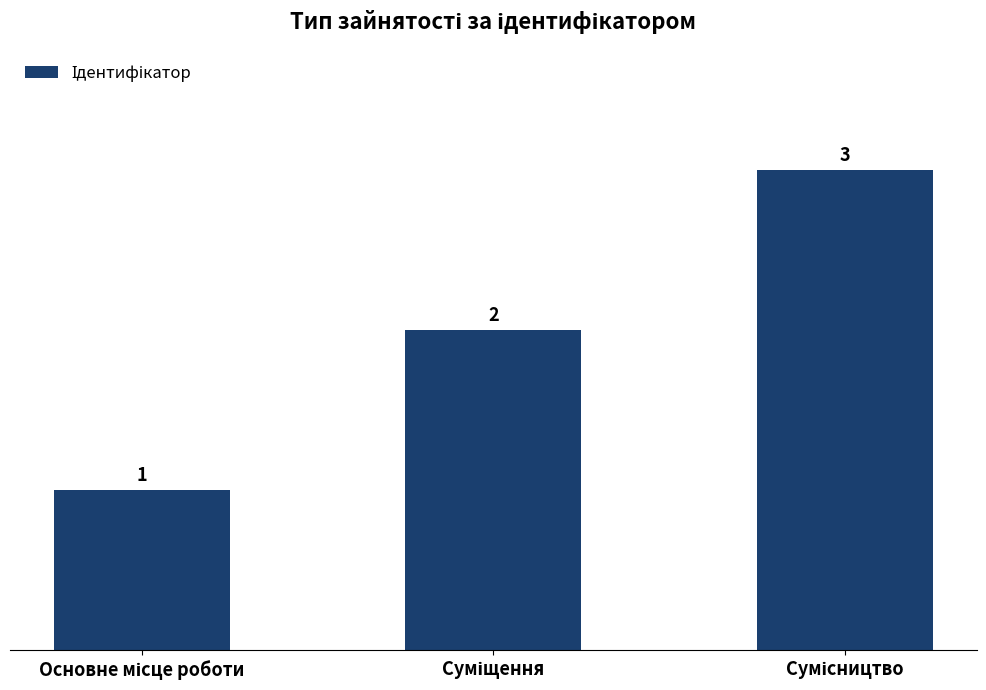

Count the number of categories in the chart.

3